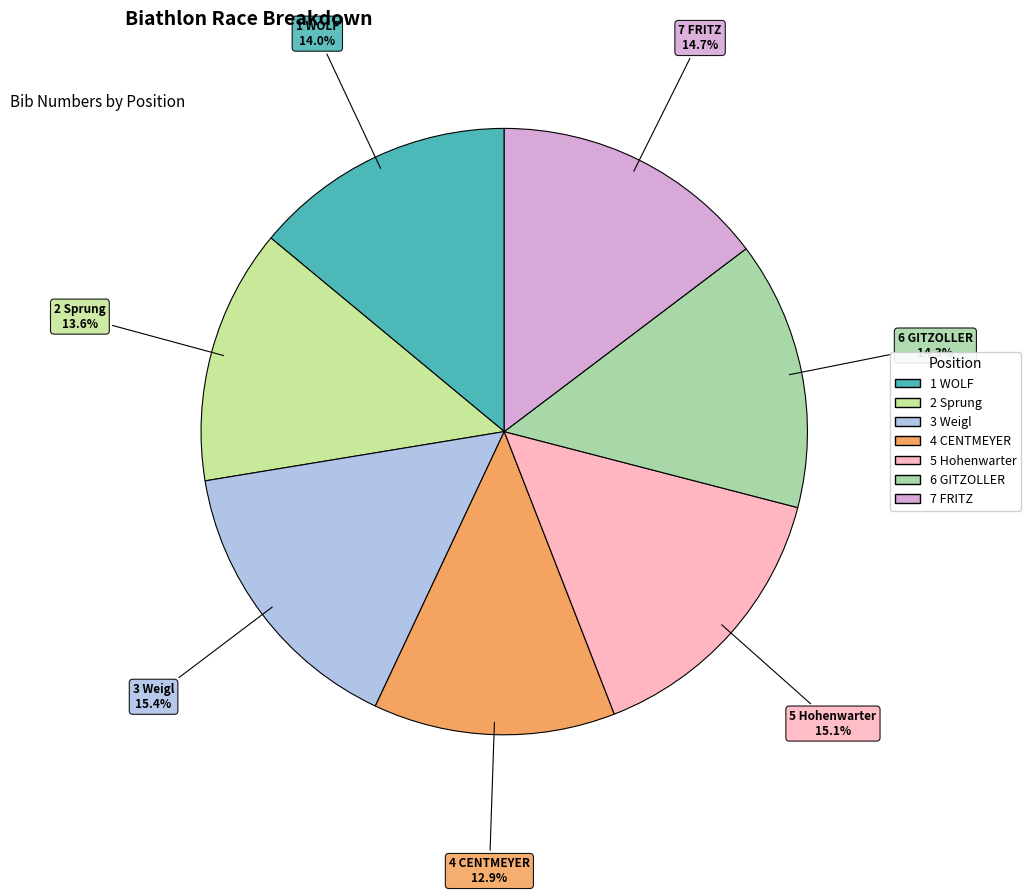

True or false: 2 Sprung accounts for 22% of the total.

False